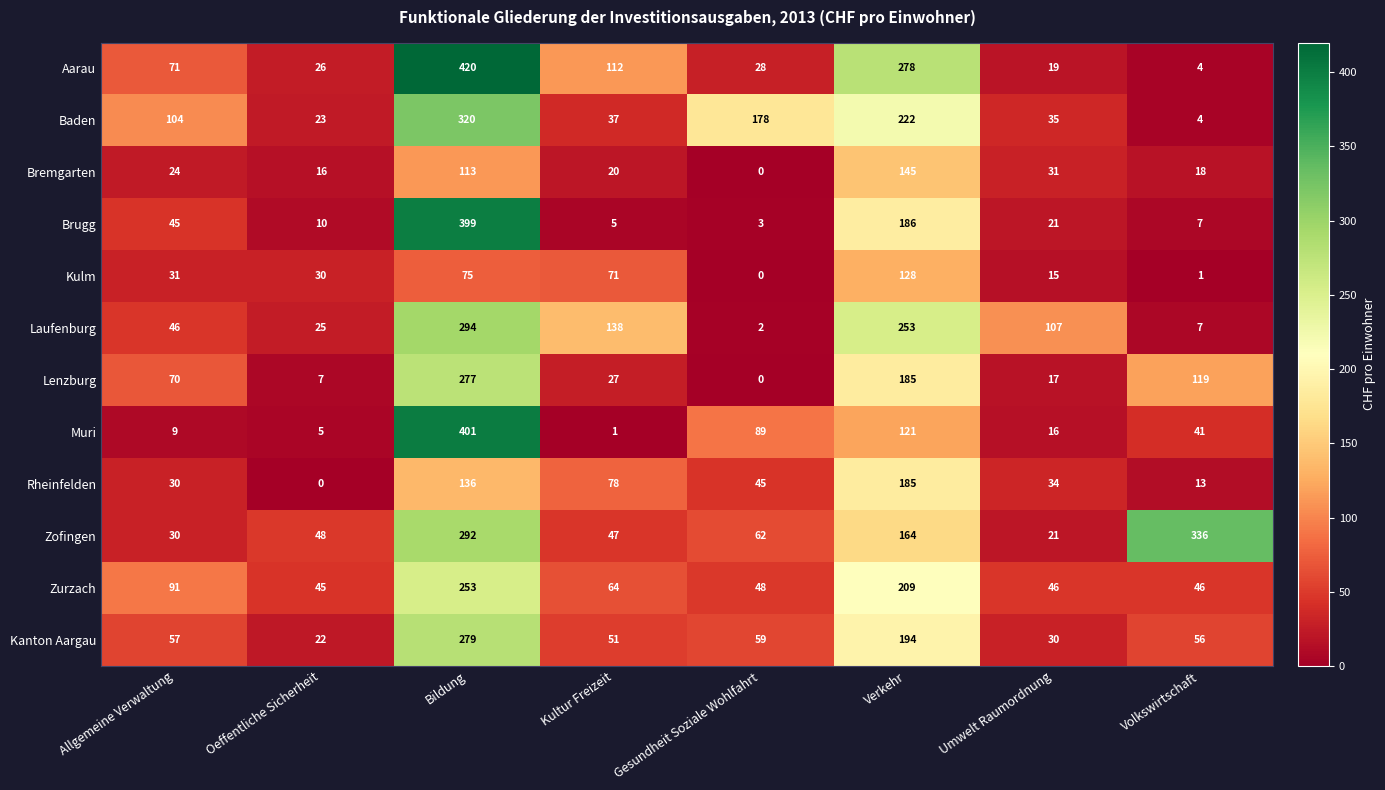

What is the average value of the Baden series?

115